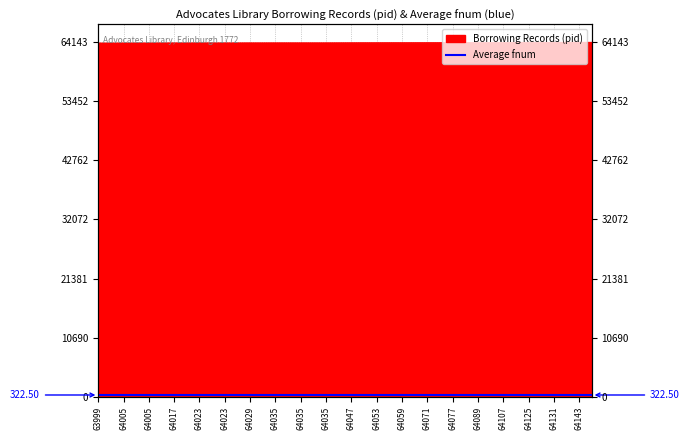

What is the difference between the maximum and minimum values?

144